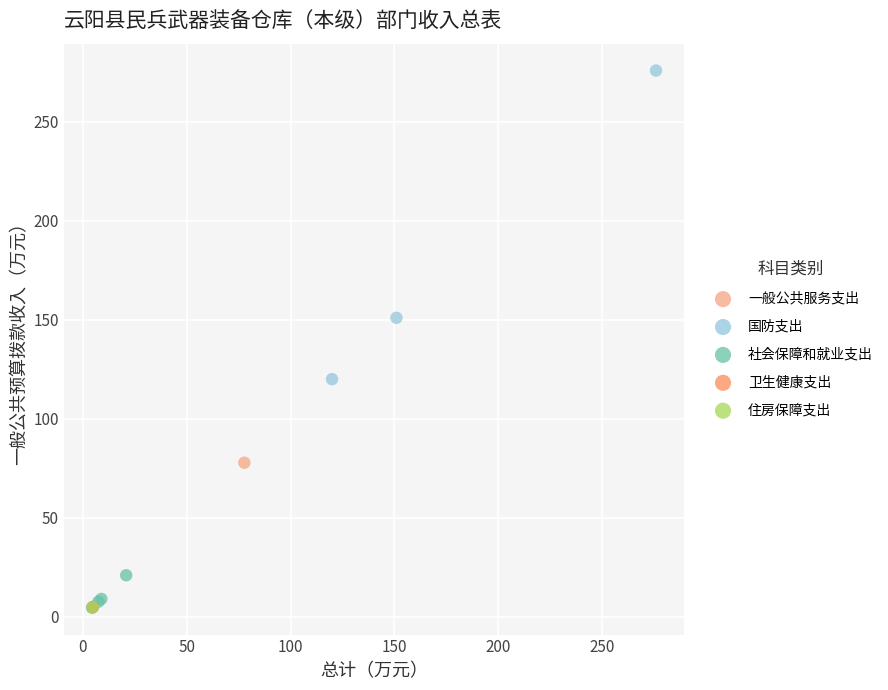

What are all the series names shown in the legend?

一般公共服务支出, 国防支出, 社会保障和就业支出, 卫生健康支出, 住房保障支出